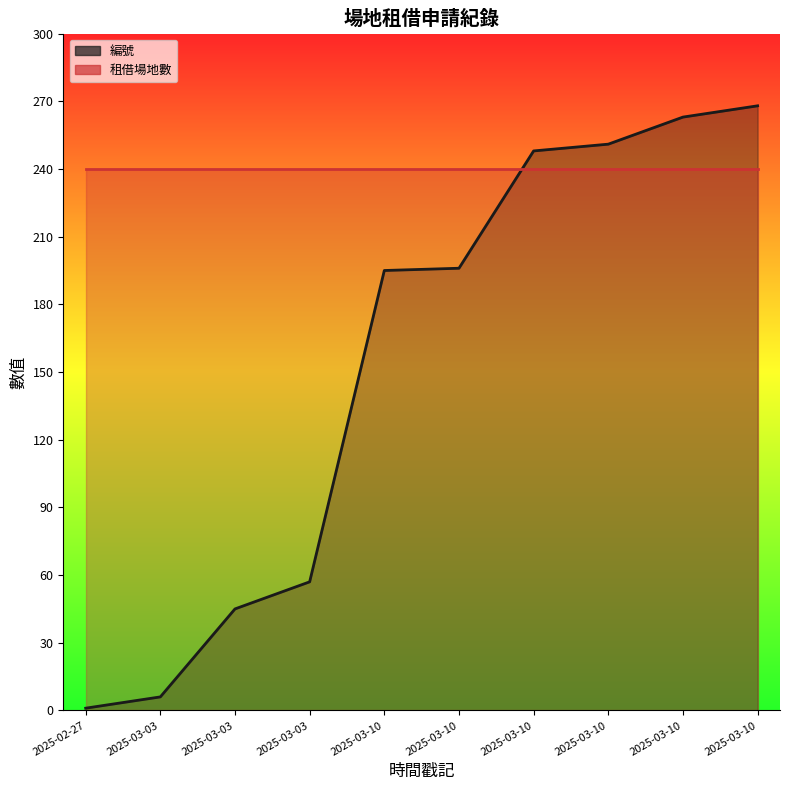

What is the label of the 3rd point from the right?

2025-03-10